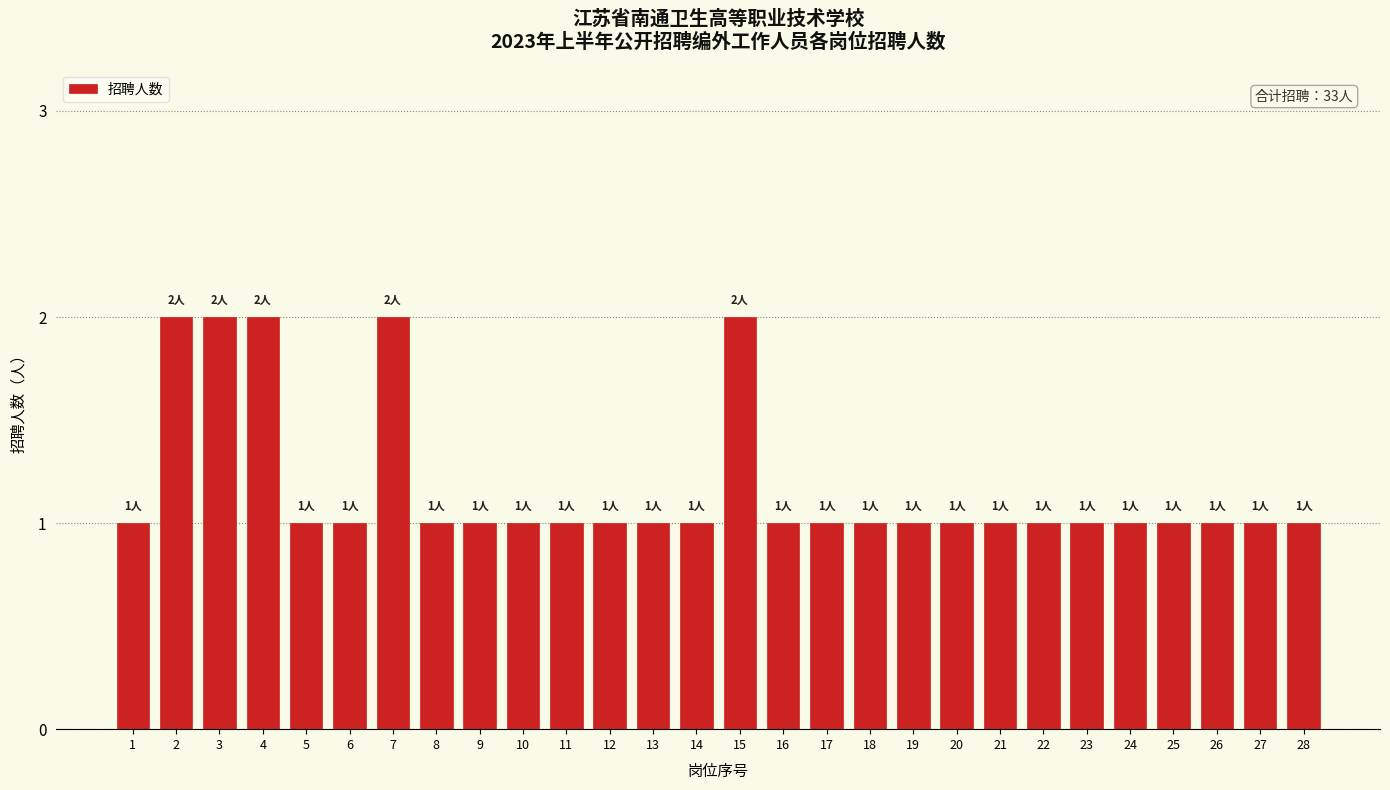

Reading right to left, extract all data points from this chart.

1	1	1	1	1	1	1	1	1	1	1	1	1	2	1	1	1	1	1	1	1	2	1	1	2	2	2	1